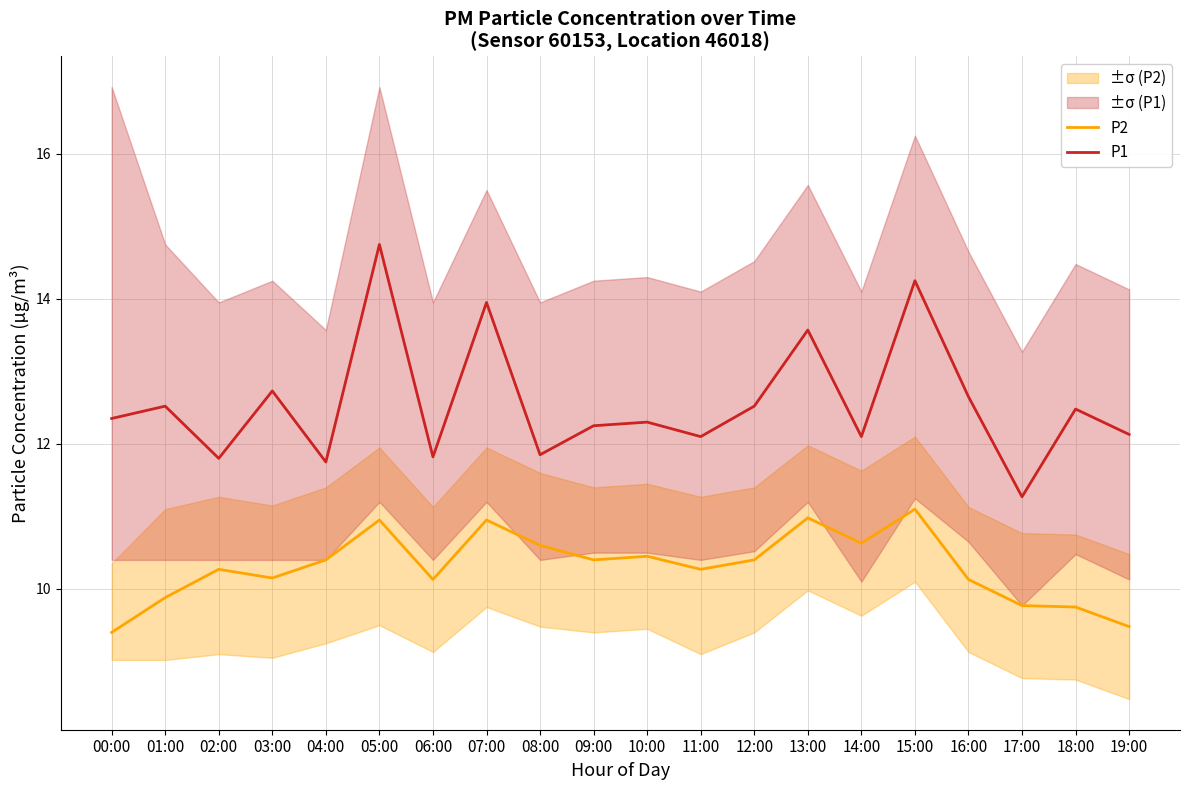

How many lines are shown in the chart?

2